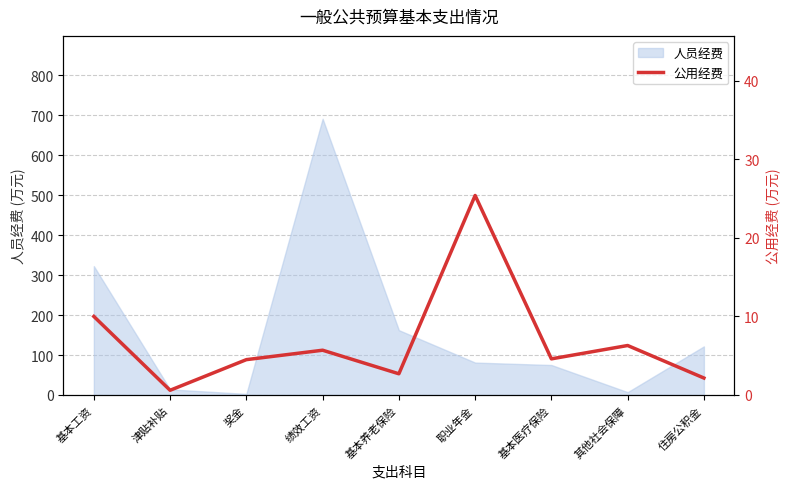

What is the label of the 7th point from the left?

基本医疗保险